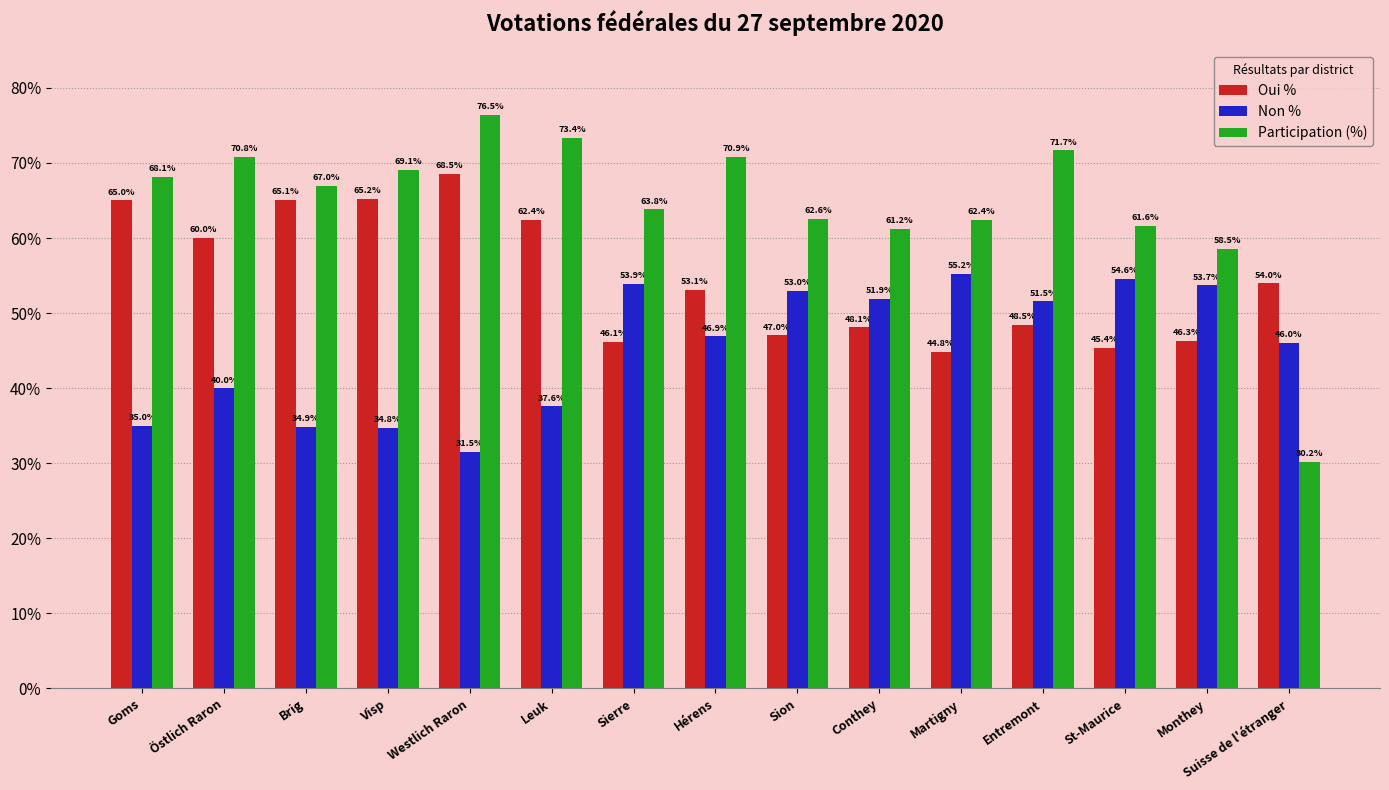

What is the approximate value of Non % at Goms?

35.0